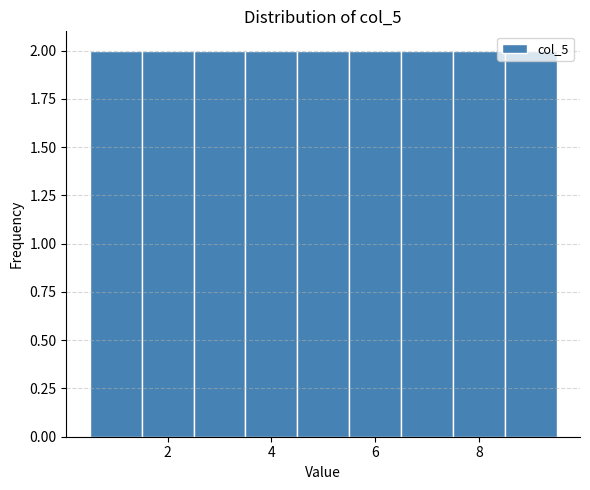

Reading left to right, transcribe this chart: for each bar, give the range it covers on the x-axis and its height. Neither the bar edges nor the heights are printed on the chart, so give them approximately, as read against the axes.

0.5 to 1.5: 2
1.5 to 2.5: 2
2.5 to 3.5: 2
3.5 to 4.5: 2
4.5 to 5.5: 2
5.5 to 6.5: 2
6.5 to 7.5: 2
7.5 to 8.5: 2
8.5 to 9.5: 2